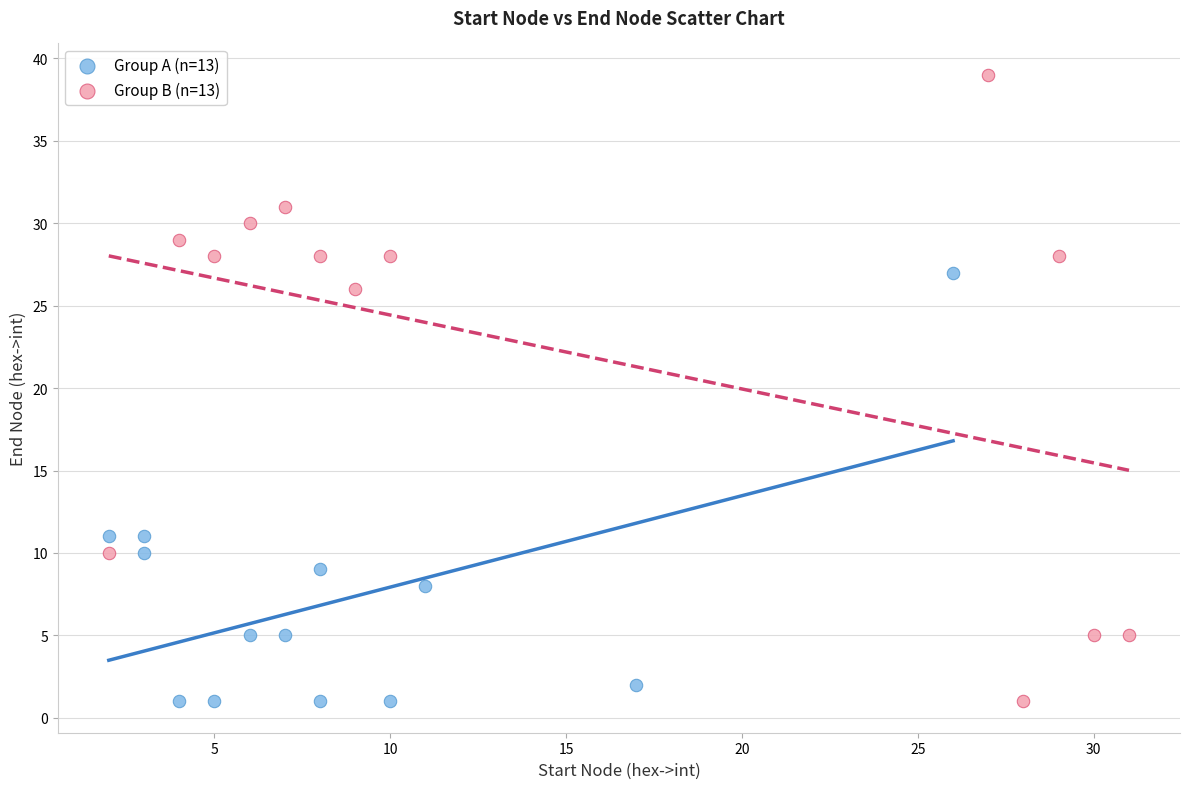

What are all the series names shown in the legend?

Group A (n=13), Group B (n=13)